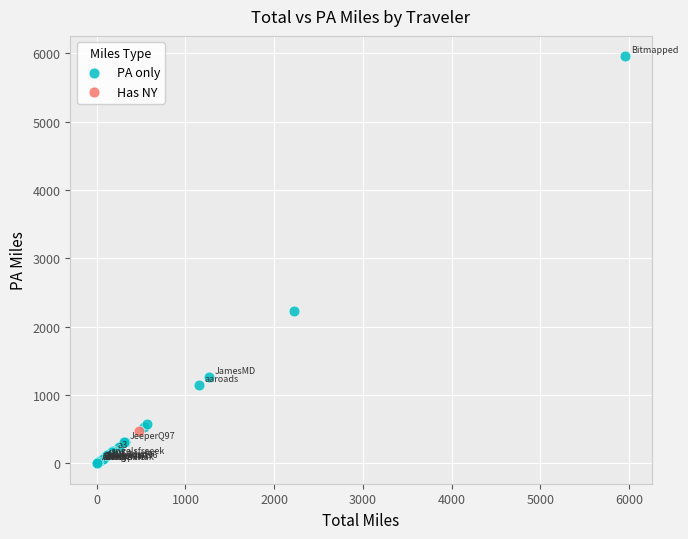

What are all the series names shown in the legend?

PA only, Has NY